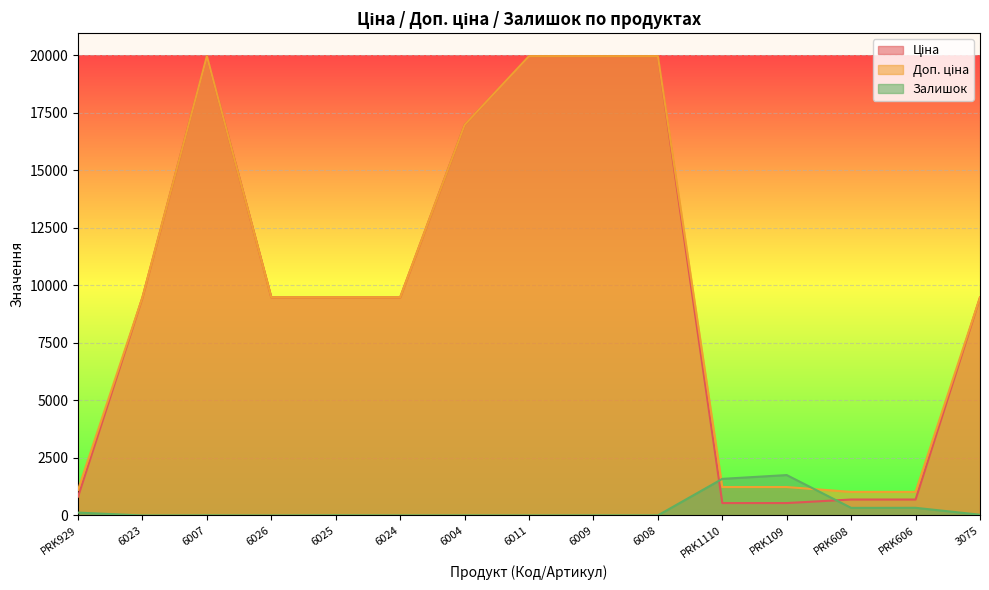

How many values in the Залишок series are below 5?

6